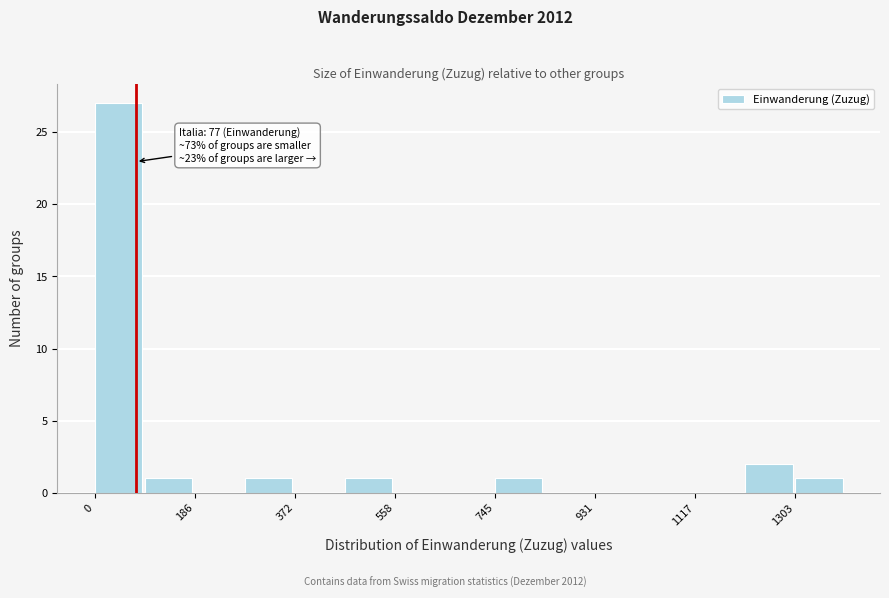

Which range on the x-axis has the tallest bar?

0 to 100